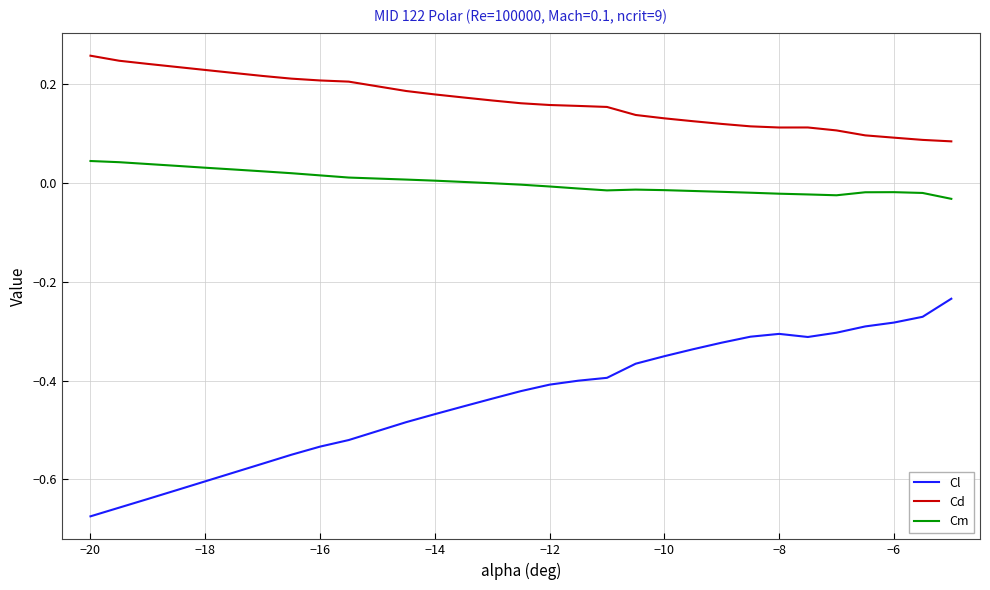

Rank the series by their maximum value, from highest to lowest.

Cd, Cm, Cl